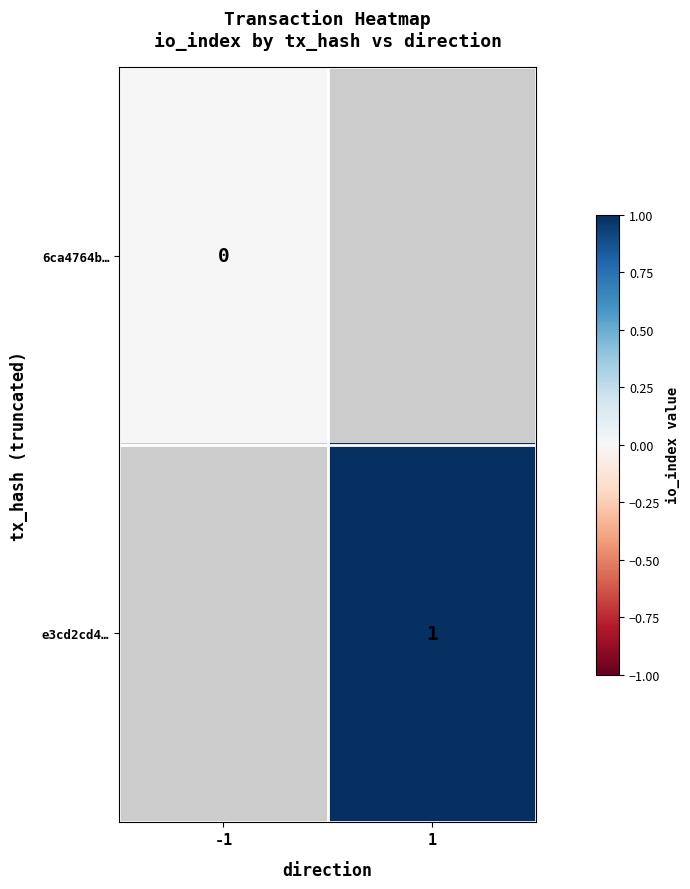

The value of e3cd2cd4… at 1 is 0. True or false?

False